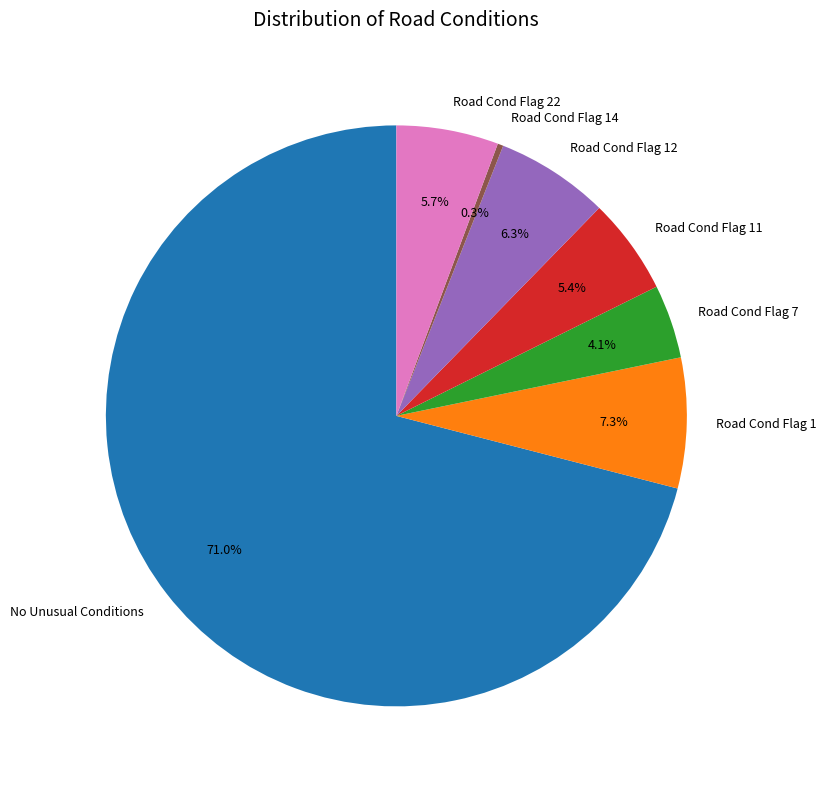

Which slice is the largest?

No Unusual Conditions